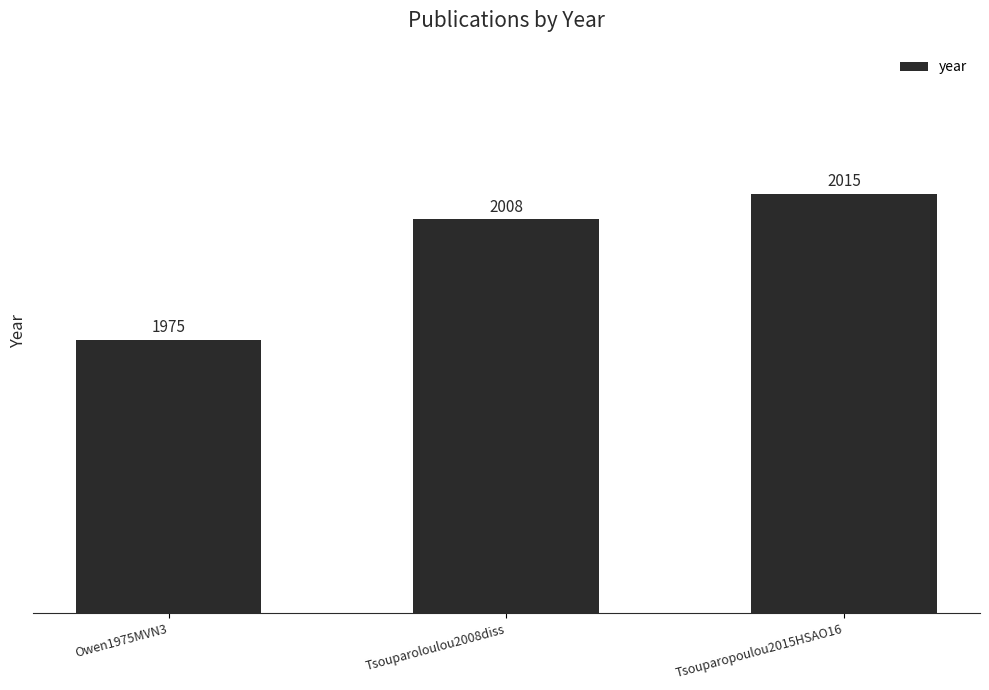

What is the smallest value displayed?

1975